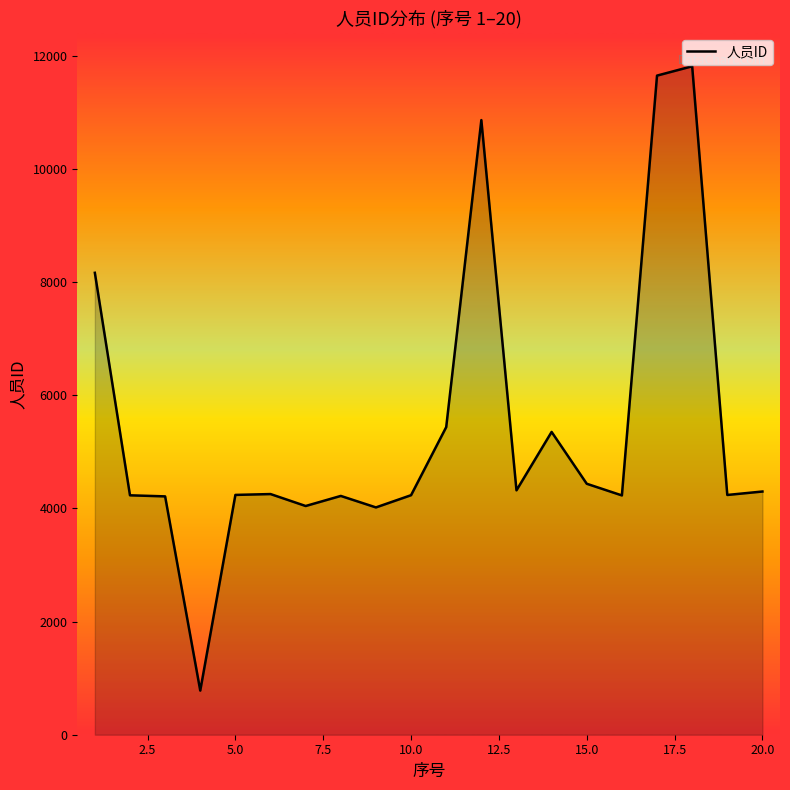

What is the maximum value shown in the chart?

11813